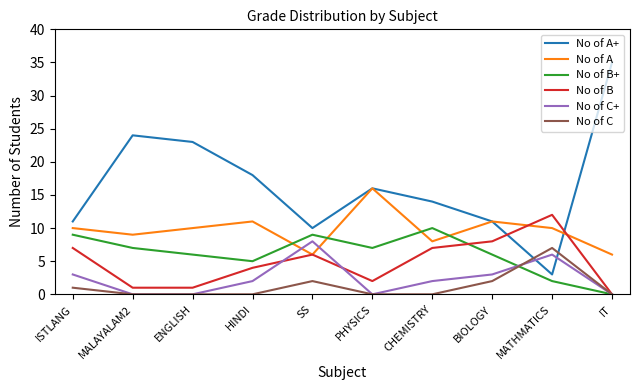

What position from the right is ISTLANG?

10